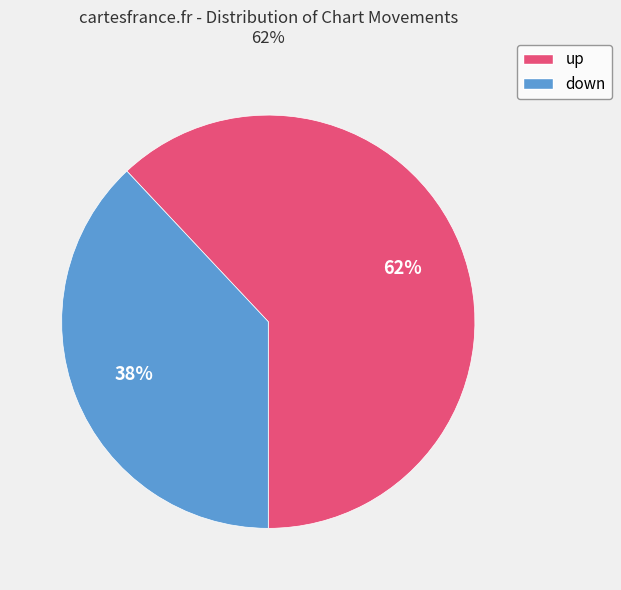

What percentage is the up slice, to the nearest percent?

62%